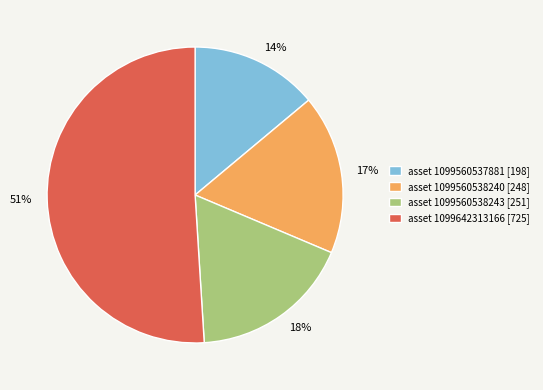

Is there a majority slice in this chart?

Yes